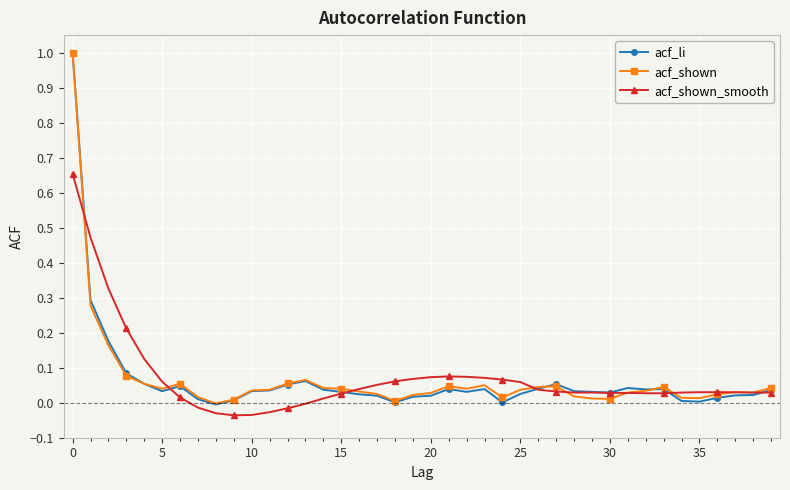

True or false: acf_shown has more than 0 points higher than both neighbors.

True